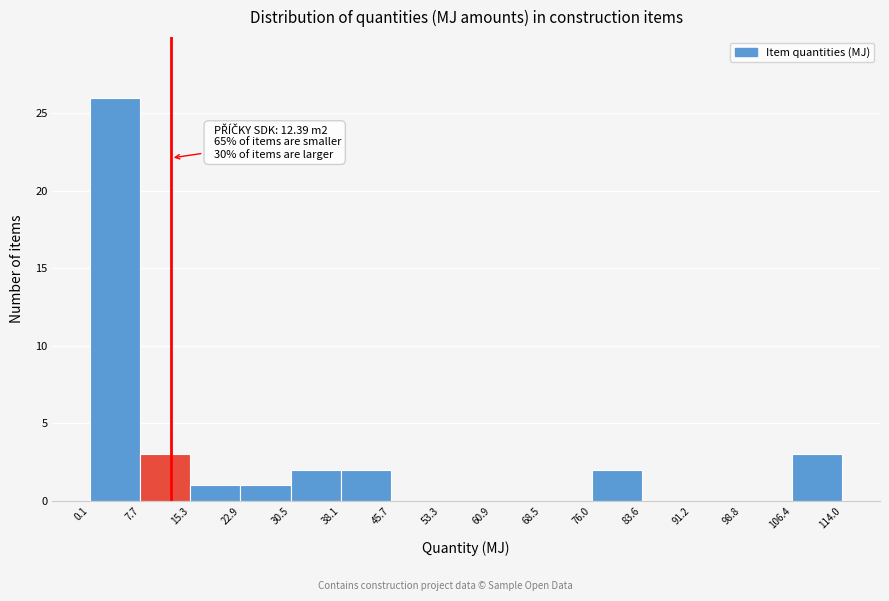

Over which range of the x-axis is the bar tallest?

0.1 to 7.7